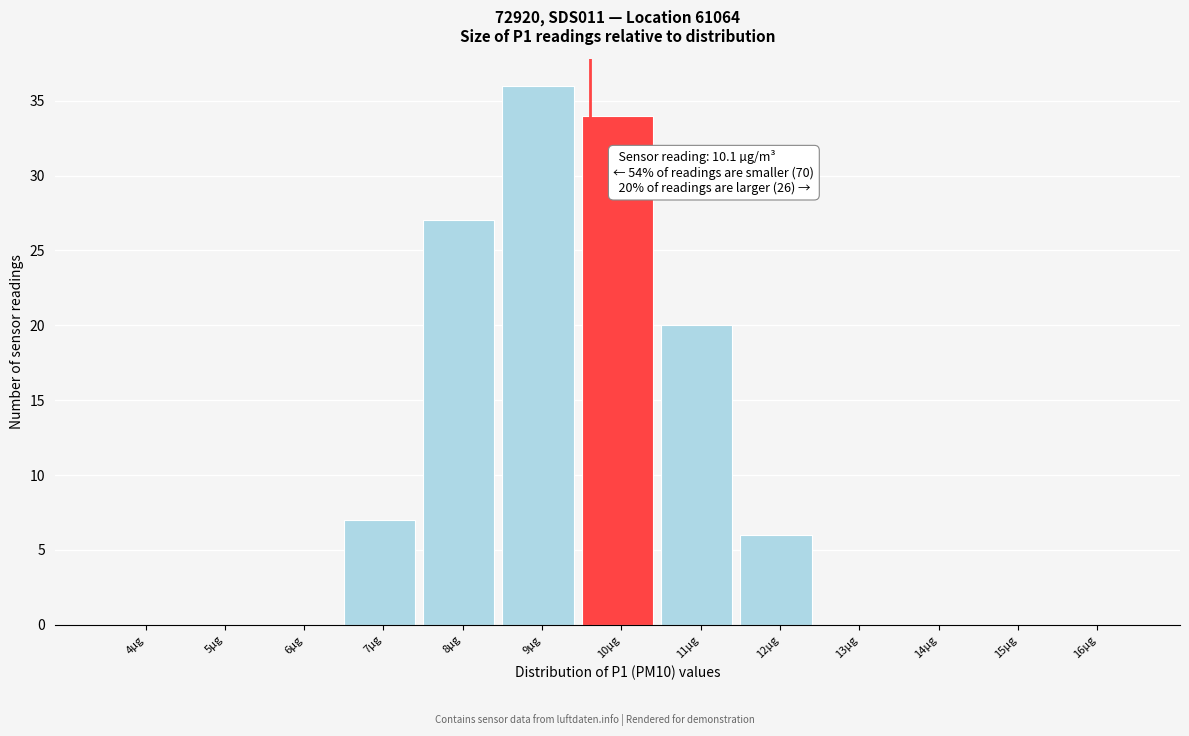

Reading left to right, list all the values displayed in this chart.

4µg=0	5µg=0	6µg=0	7µg=7	8µg=27	9µg=36	10µg=34	11µg=20	12µg=6	13µg=0	14µg=0	15µg=0	16µg=0